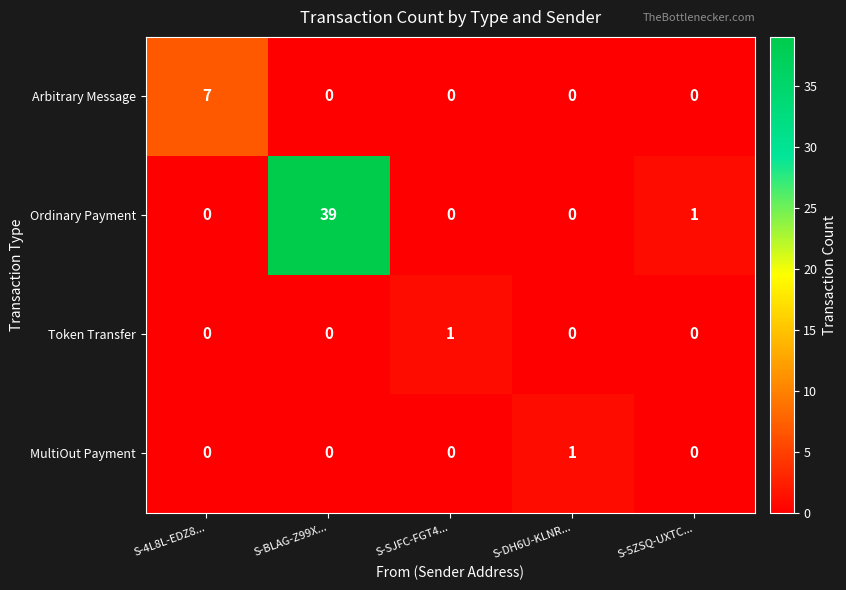

The value of Arbitrary Message at S-4L8L-EDZ8... is 7. True or false?

True